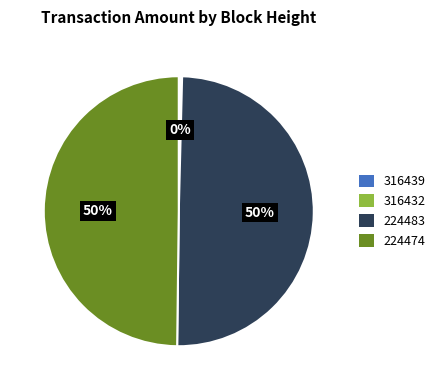

To the nearest percent, what is the difference between the largest and smallest slice percentages?

50%